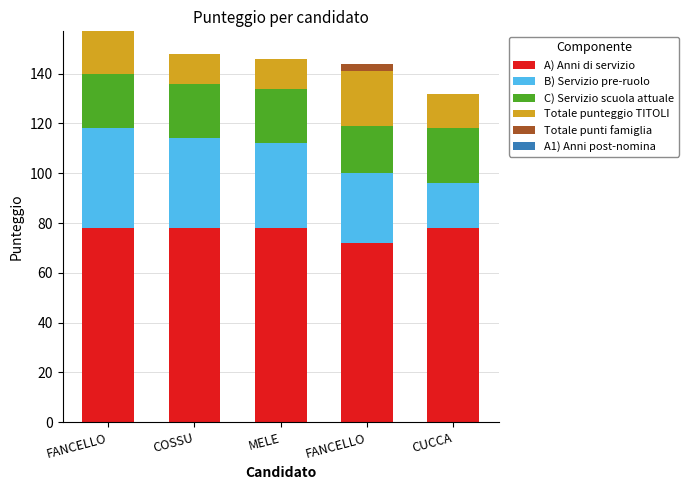

What is the difference between the maximum and minimum values in the Totale punteggio TITOLI series?

10